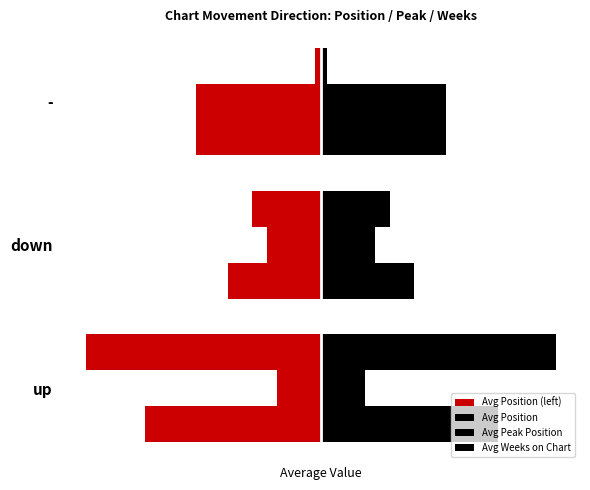

What is the average value of the Avg Position series?

21.8